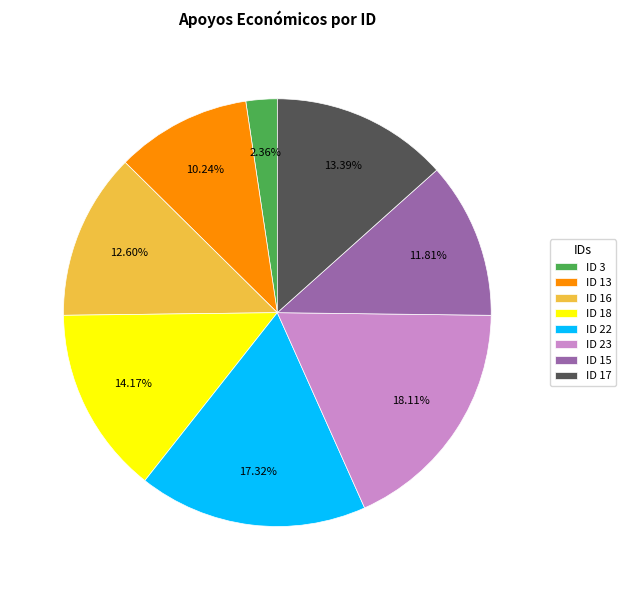

Does ID 16 account for over 50% of the chart?

No